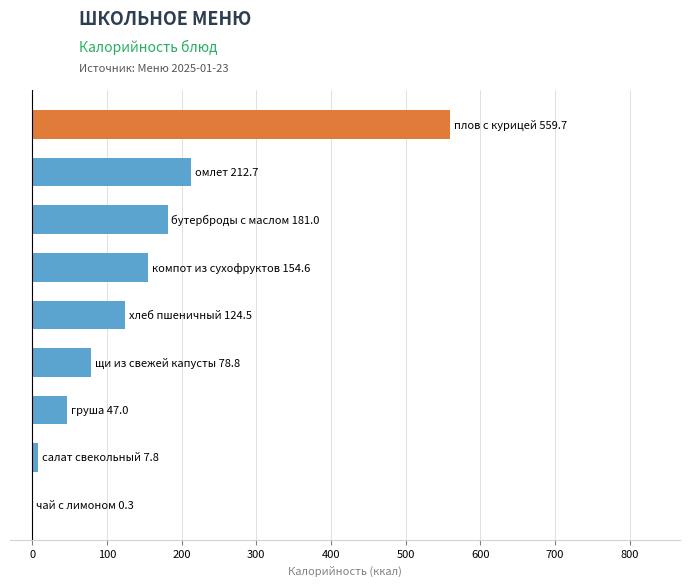

What is the maximum value shown in the chart?

559.7